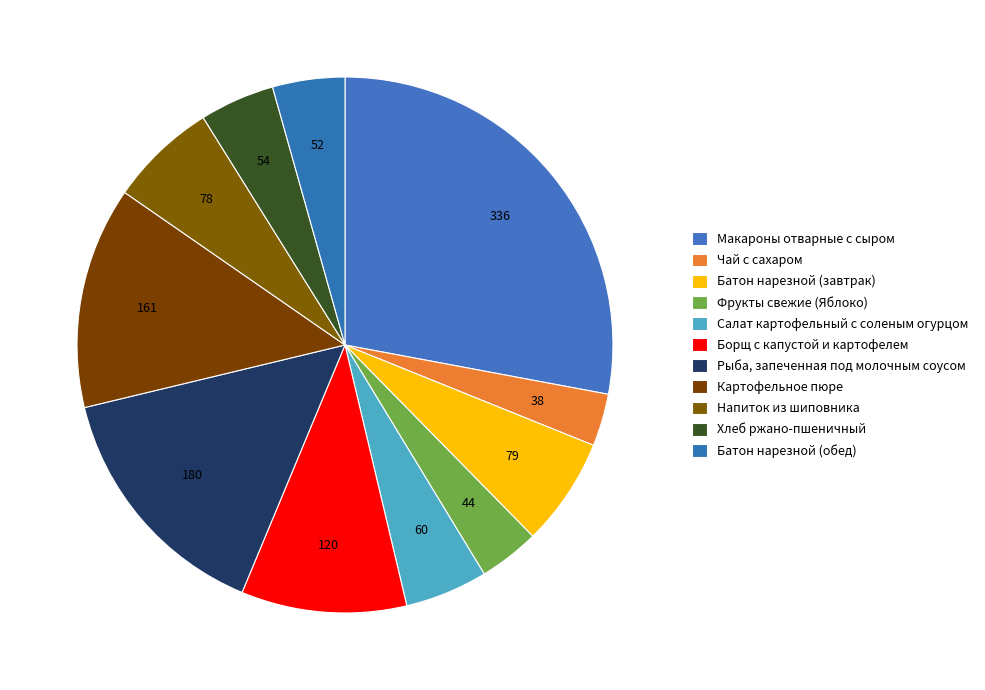

To the nearest percent, what is the difference between the largest and smallest slice percentages?

25%